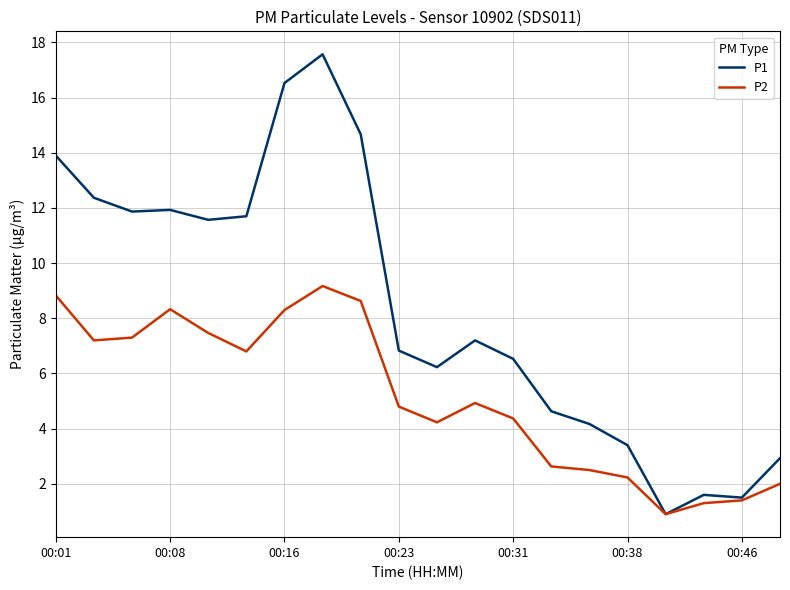

List the series in order of their peak value, lowest first.

P2, P1